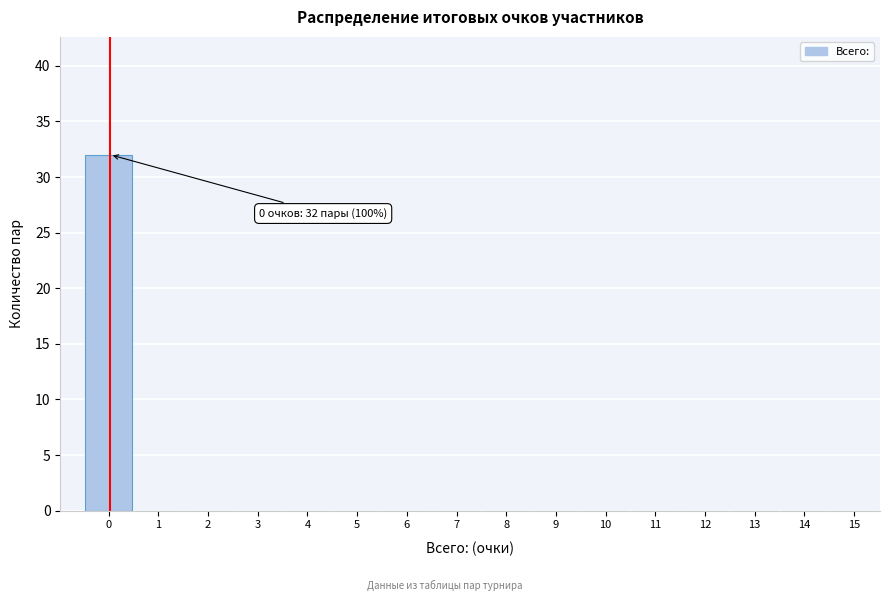

Reading right to left, what are all the values shown in this chart?

15=0	14=0	13=0	12=0	11=0	10=0	9=0	8=0	7=0	6=0	5=0	4=0	3=0	2=0	1=0	0=32